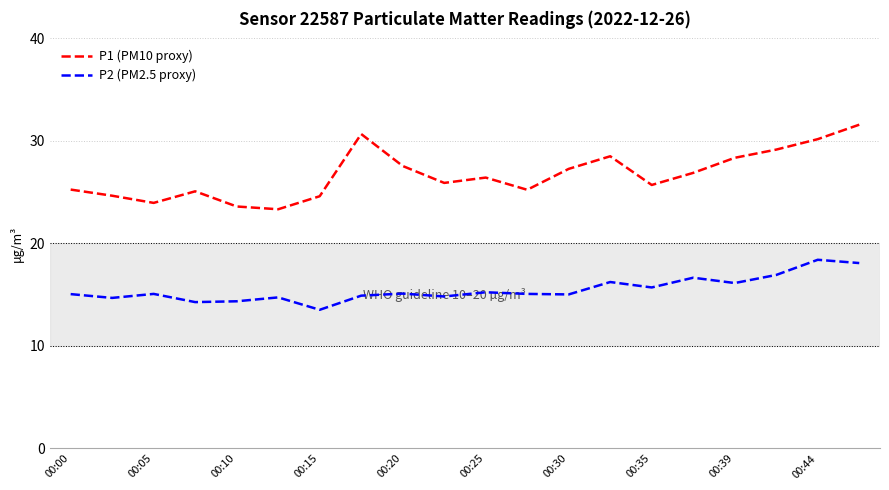

Which series has the widest spread of values?

P1 (PM10 proxy)